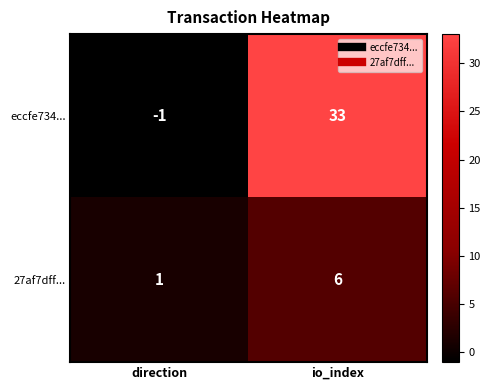

What is the difference between the highest and lowest values at direction?

2